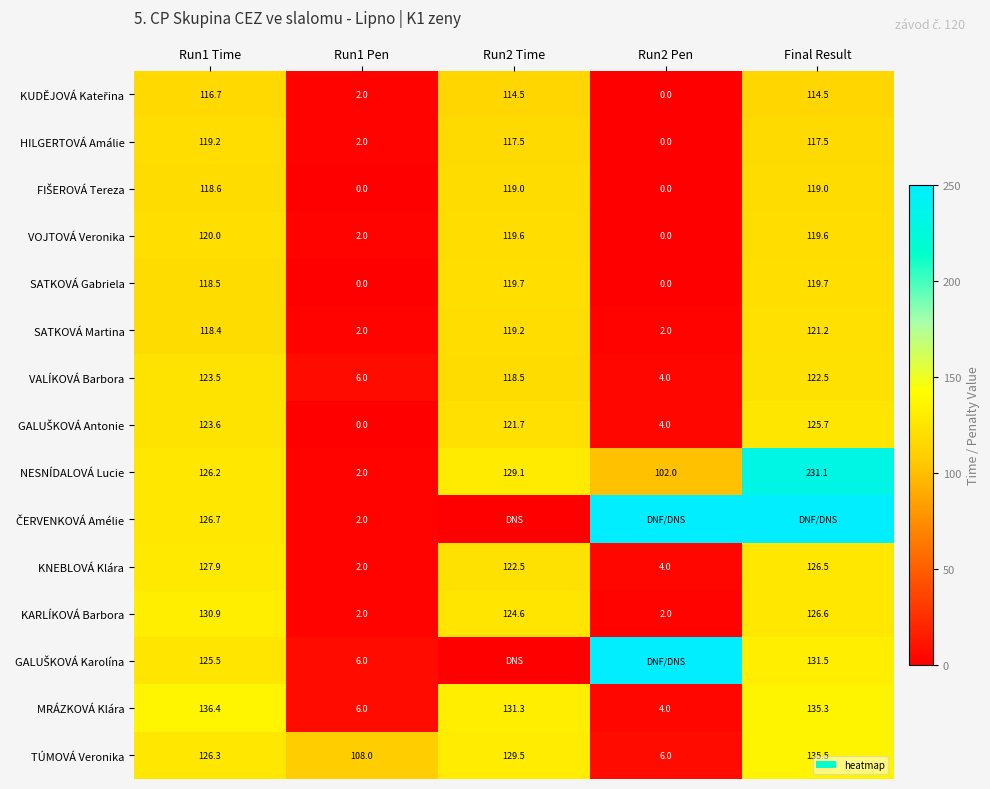

True or false: SATKOVÁ Martina has a value of 118.4 at Run1 Time.

True